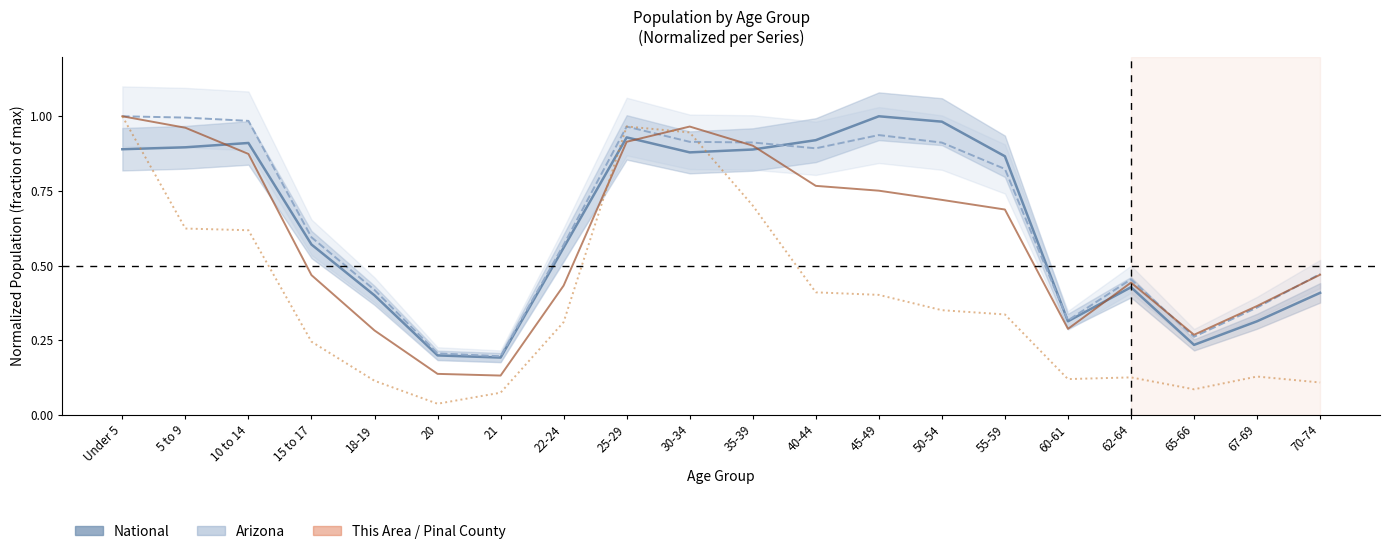

Reading left to right, extract all data points from this chart.

National: 0.9	0.9	0.9	0.6	0.4	0.2	0.2	0.6	0.9	0.9	0.9	0.9	1.0	1.0	0.9	0.3	0.4	0.2	0.3	0.4
Arizona: 1.0	1.0	1.0	0.6	0.4	0.2	0.2	0.6	1.0	0.9	0.9	0.9	0.9	0.9	0.8	0.3	0.5	0.3	0.4	0.5
Pinal County: 1.0	1.0	0.9	0.5	0.3	0.1	0.1	0.4	0.9	1.0	0.9	0.8	0.8	0.7	0.7	0.3	0.4	0.3	0.4	0.5
This Area: 1.0	0.6	0.6	0.2	0.1	0.0	0.1	0.3	1.0	0.9	0.7	0.4	0.4	0.4	0.3	0.1	0.1	0.1	0.1	0.1